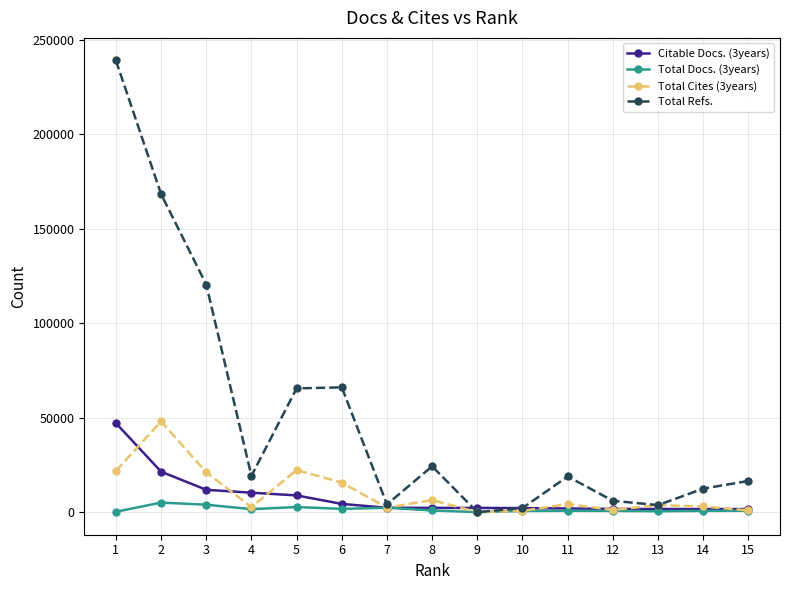

What value does the Total Cites (3years) series have at 7?

2372